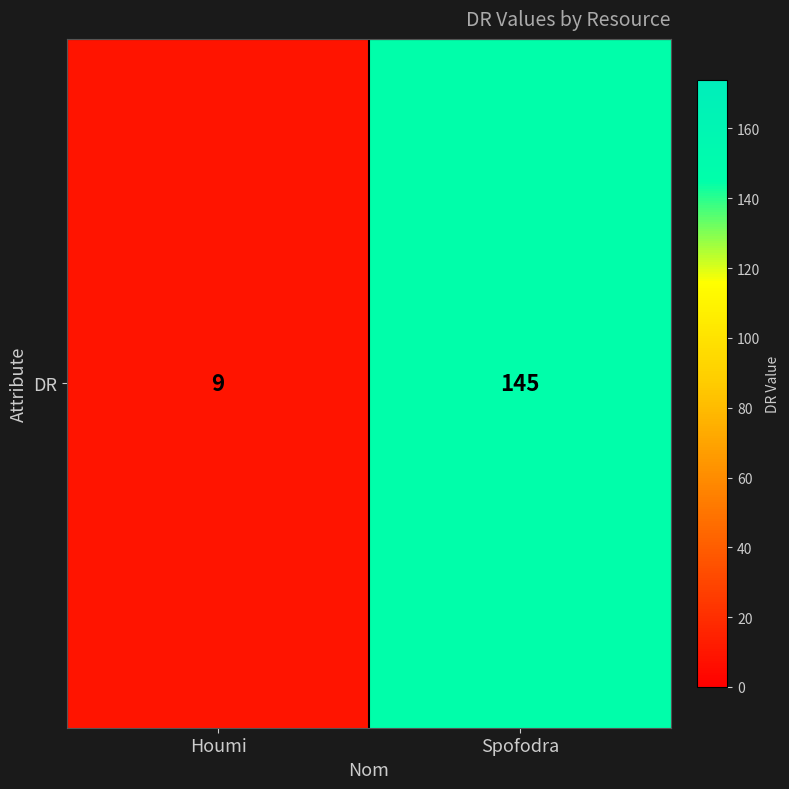

How many values are below 145?

1